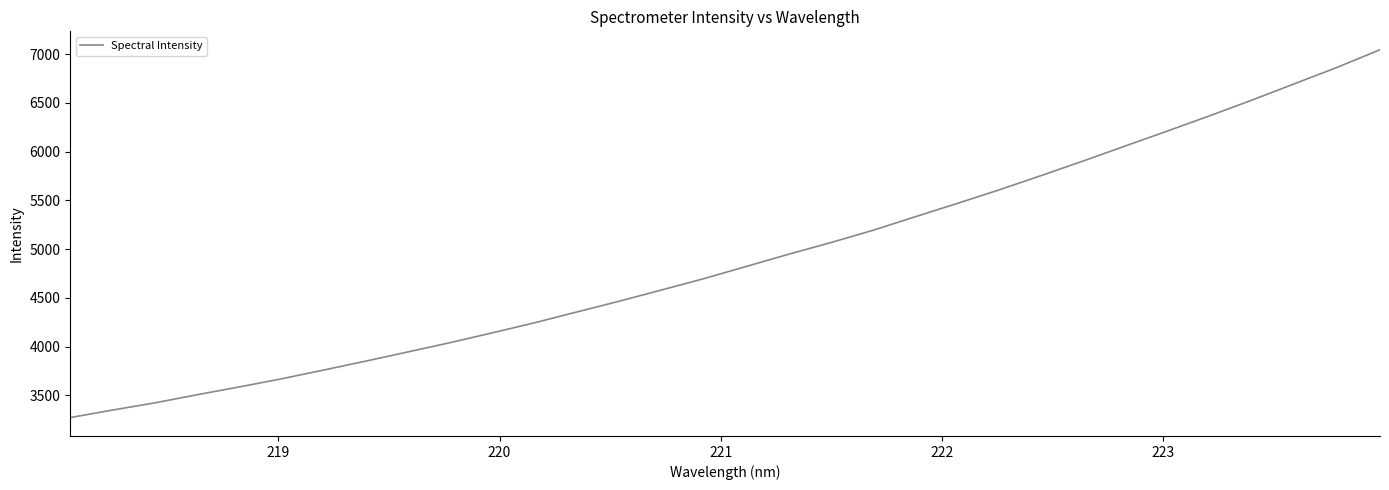

What is the greatest value displayed?

7045.6